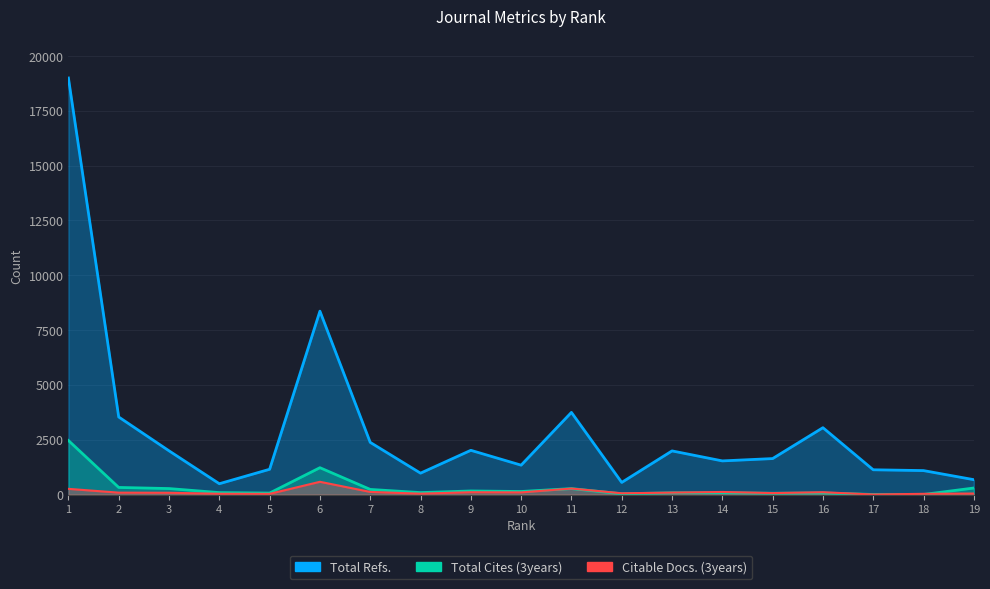

True or false: Total Refs. and Citable Docs. (3years) cross at least once.

False